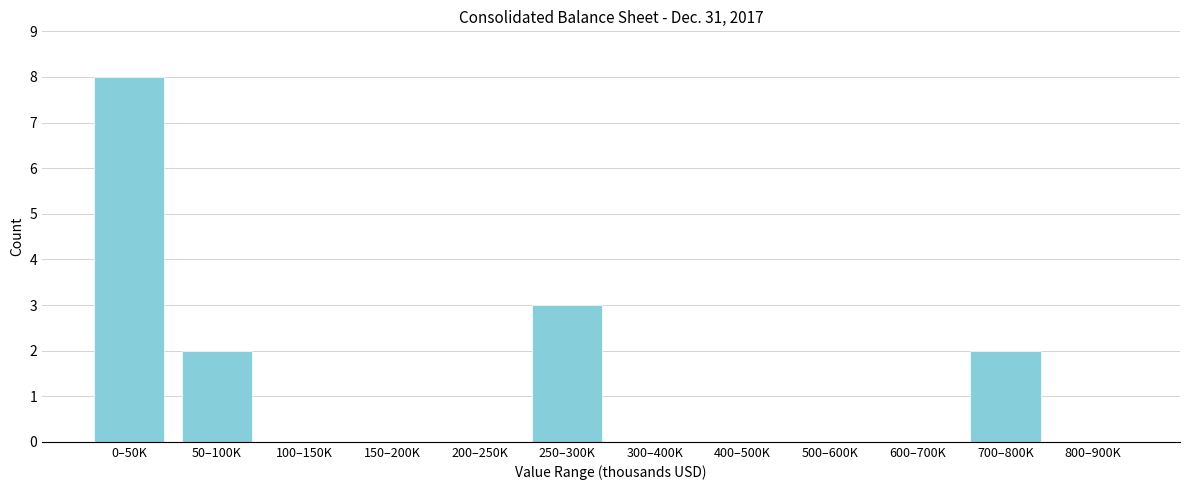

Reading left to right, transcribe all the data shown in this chart.

0–50K=8	50–100K=2	100–150K=0	150–200K=0	200–250K=0	250–300K=3	300–400K=0	400–500K=0	500–600K=0	600–700K=0	700–800K=2	800–900K=0